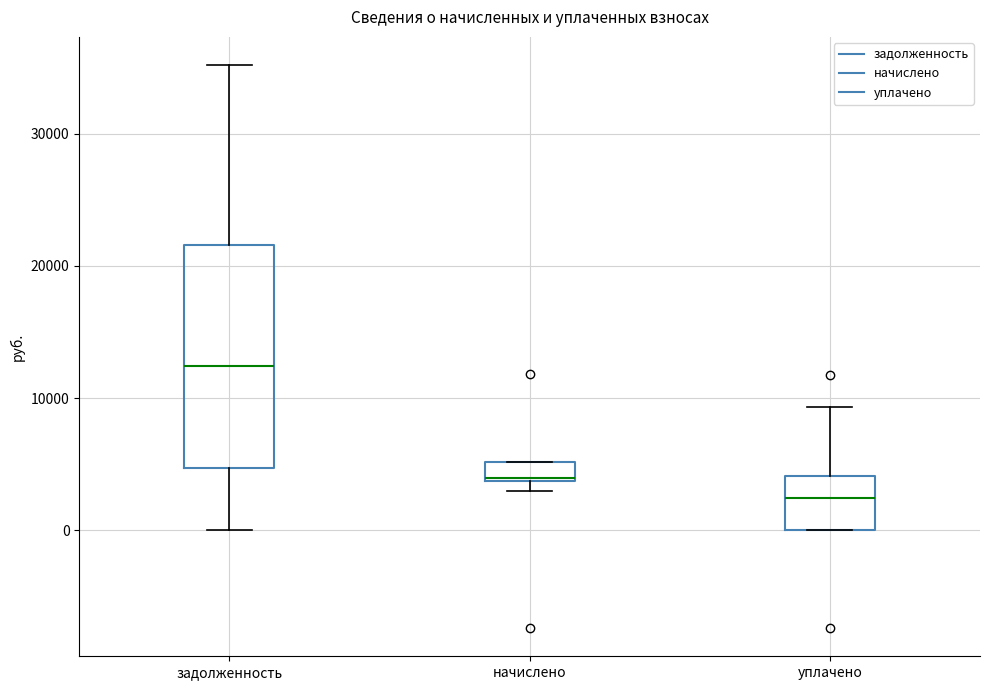

Where does the median line of the box for уплачено sit on the y-axis? The values are not printed on the chart, so give them approximately, as read against the axis.

2000